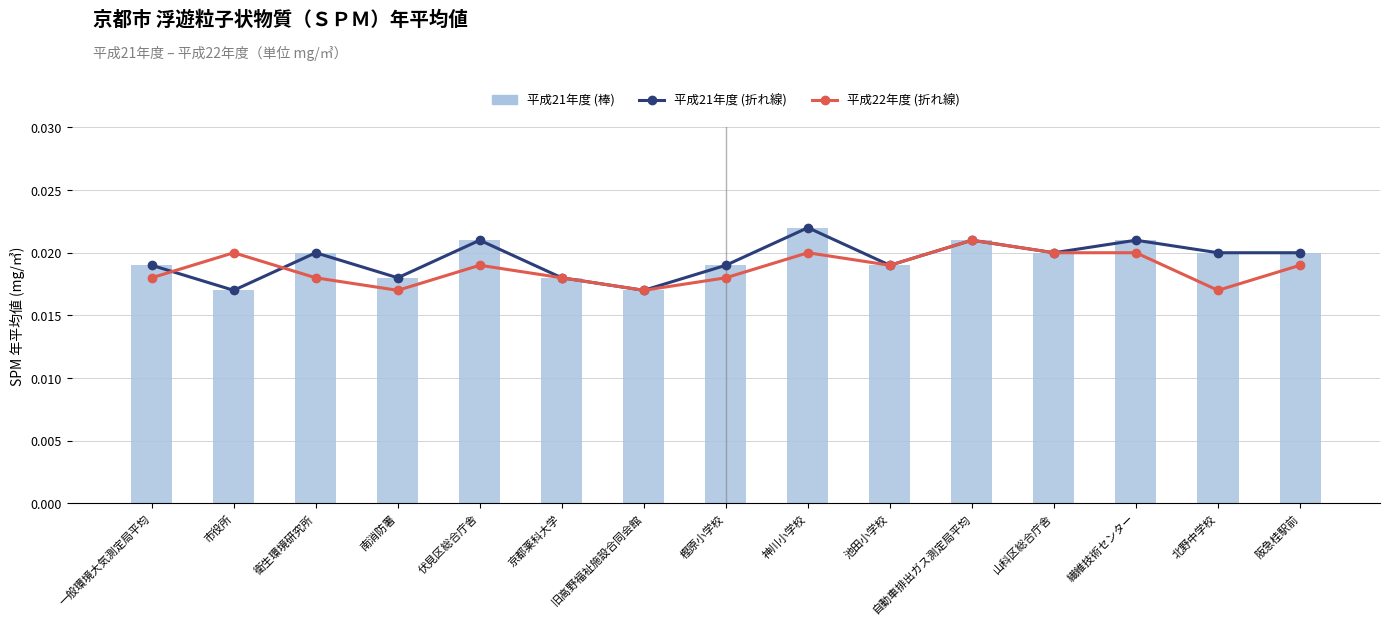

Is the value of 平成22年度 (折れ線) at 南消防署 greater than the value of 平成21年度 (折れ線) at 北野中学校?

No